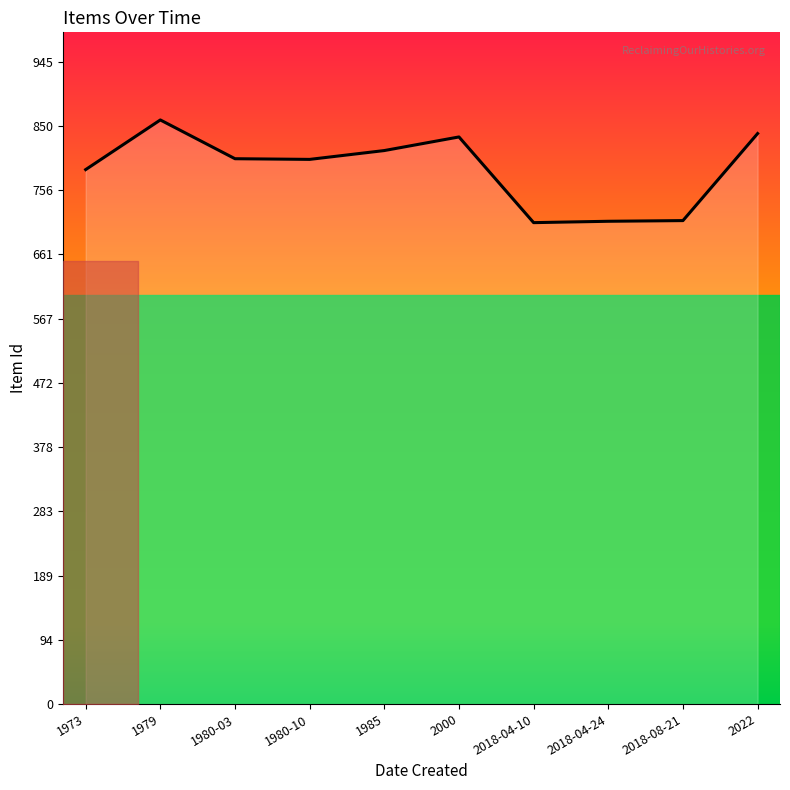

At which label does the data first exceed 802?

1979